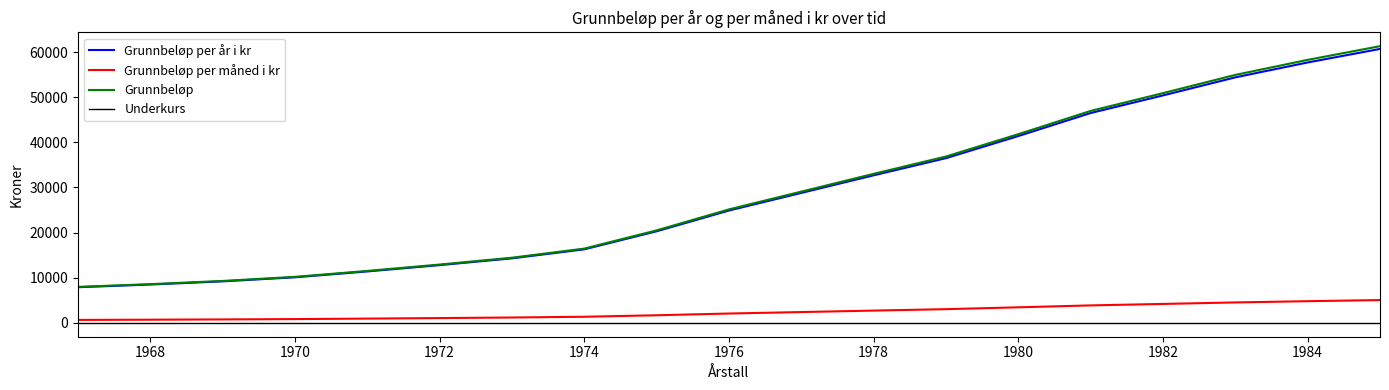

True or false: Underkurs and Grunnbeløp intersect in this chart.

False